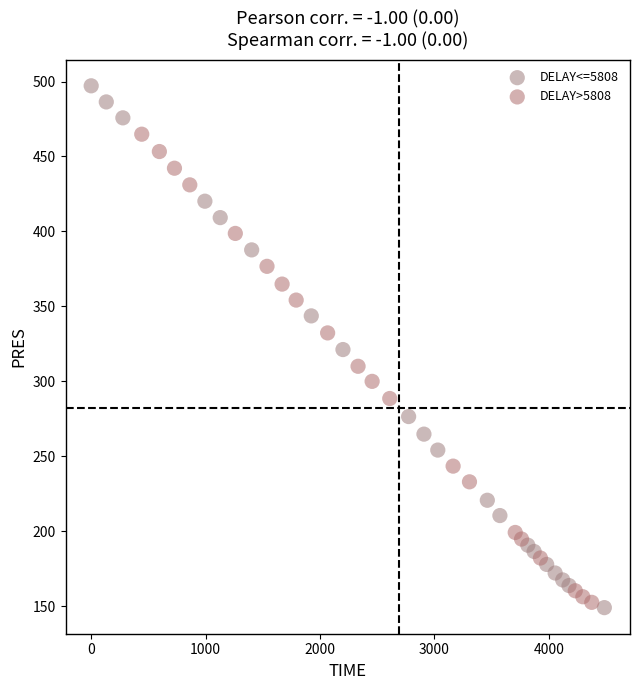

Which series has the largest Y range (max minus min)?

DELAY<=5808